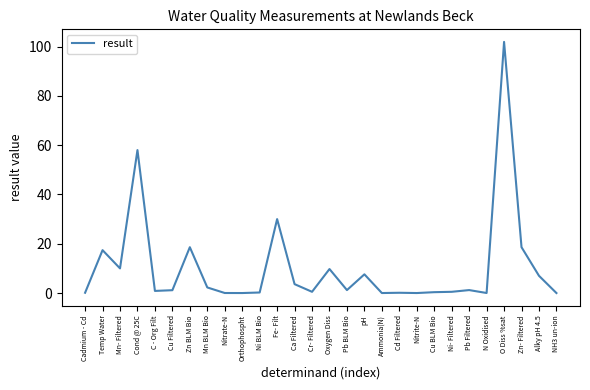

What position from the left is Zn- Filtered?

26